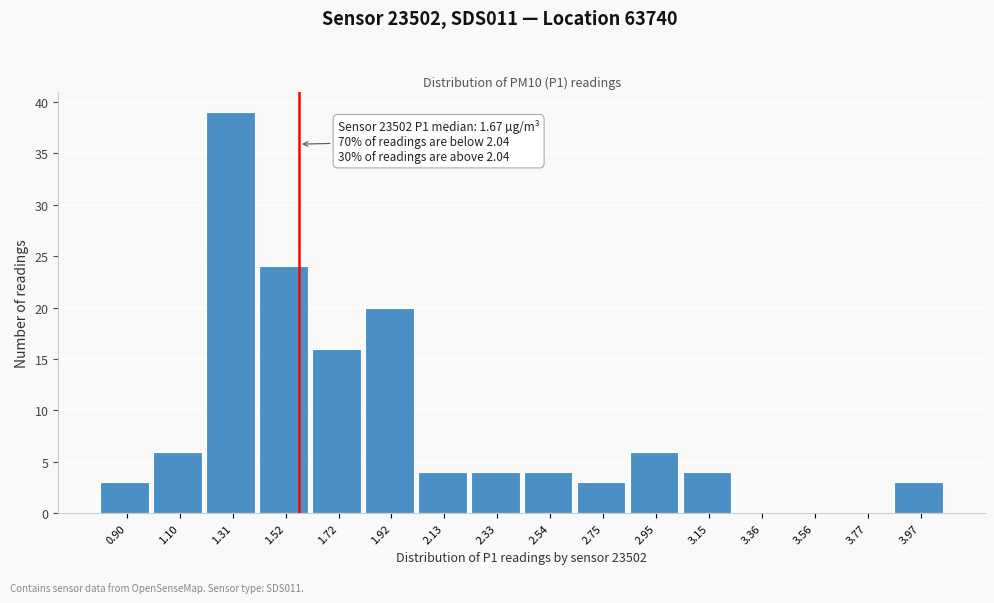

Reading left to right, what are all the values shown in this chart?

0.90=3	1.10=6	1.31=39	1.52=24	1.72=16	1.92=20	2.13=4	2.33=4	2.54=4	2.75=3	2.95=6	3.15=4	3.36=0	3.56=0	3.77=0	3.97=3